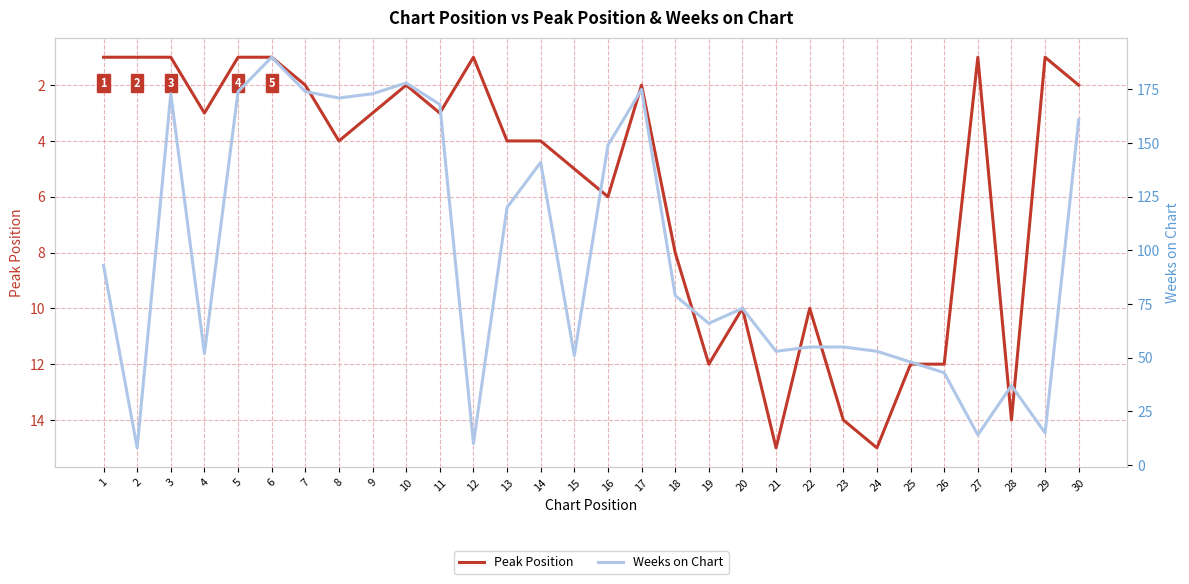

Where is Peak Position nearest to the value 8?

18